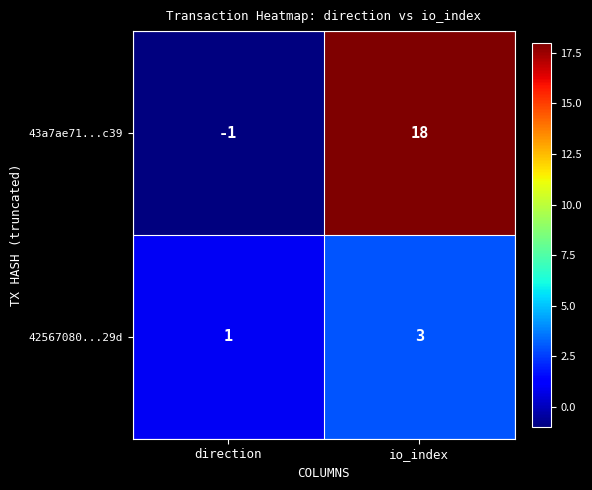

Where is 43a7ae71...c39 nearest to the value 8?

direction